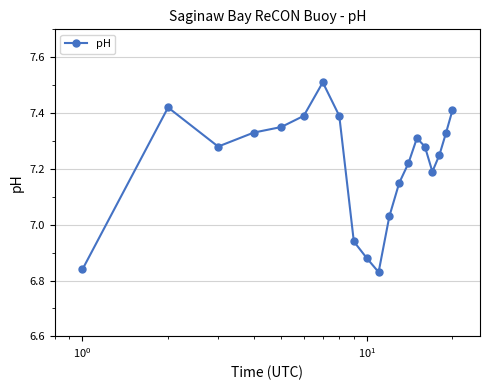

What is the difference between the second highest and second lowest values?

0.6